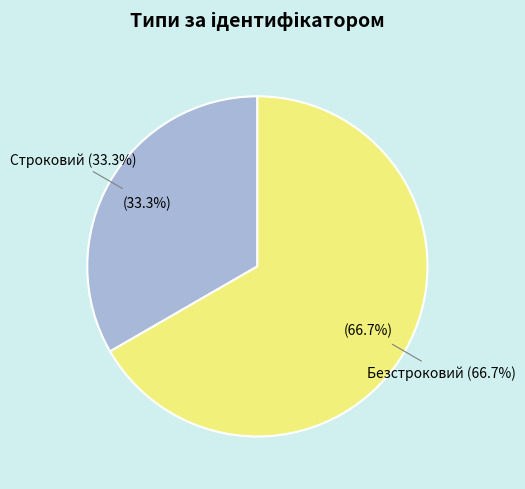

Is the sum of Безстроковий and Строковий greater than half?

Yes